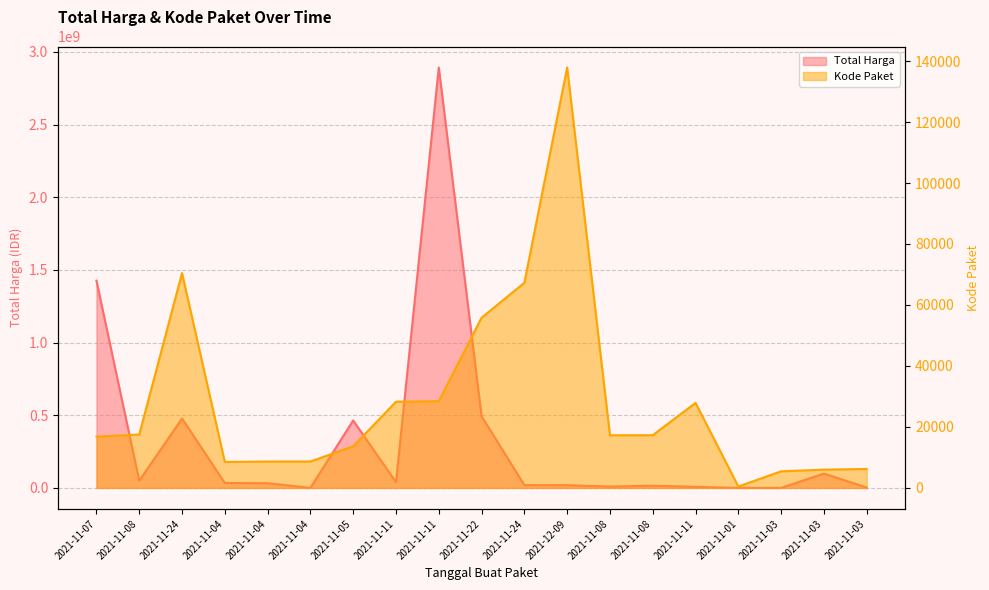

Is it true that Kode Paket equals 2991 at 2021-11-04?

False